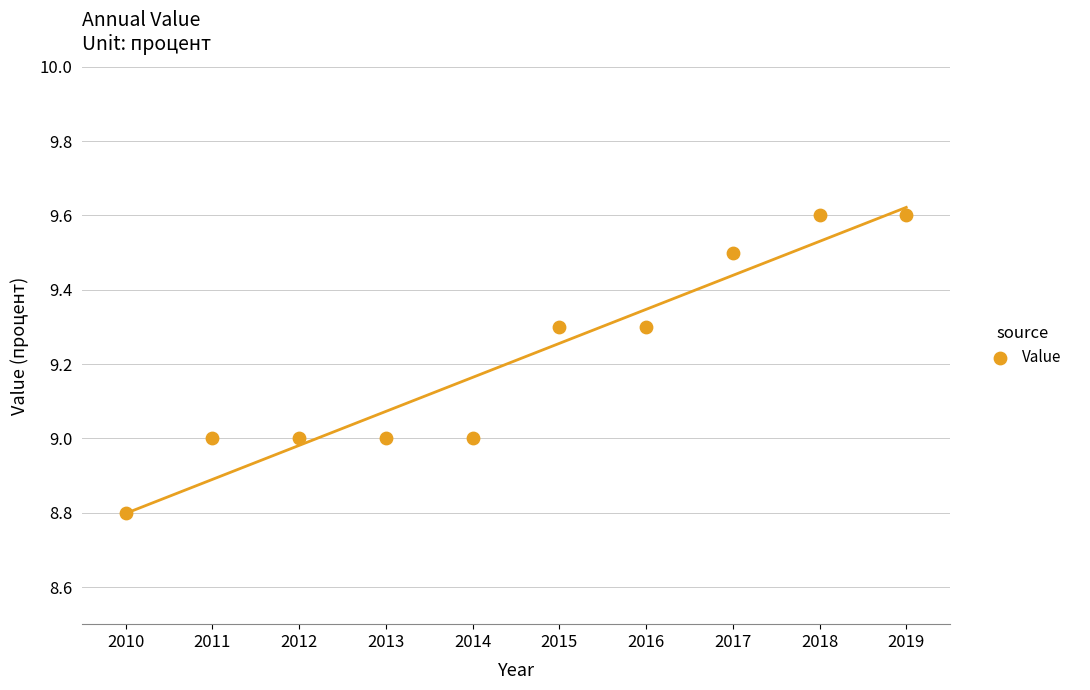

What is the range of X values (max minus min)?

9.0